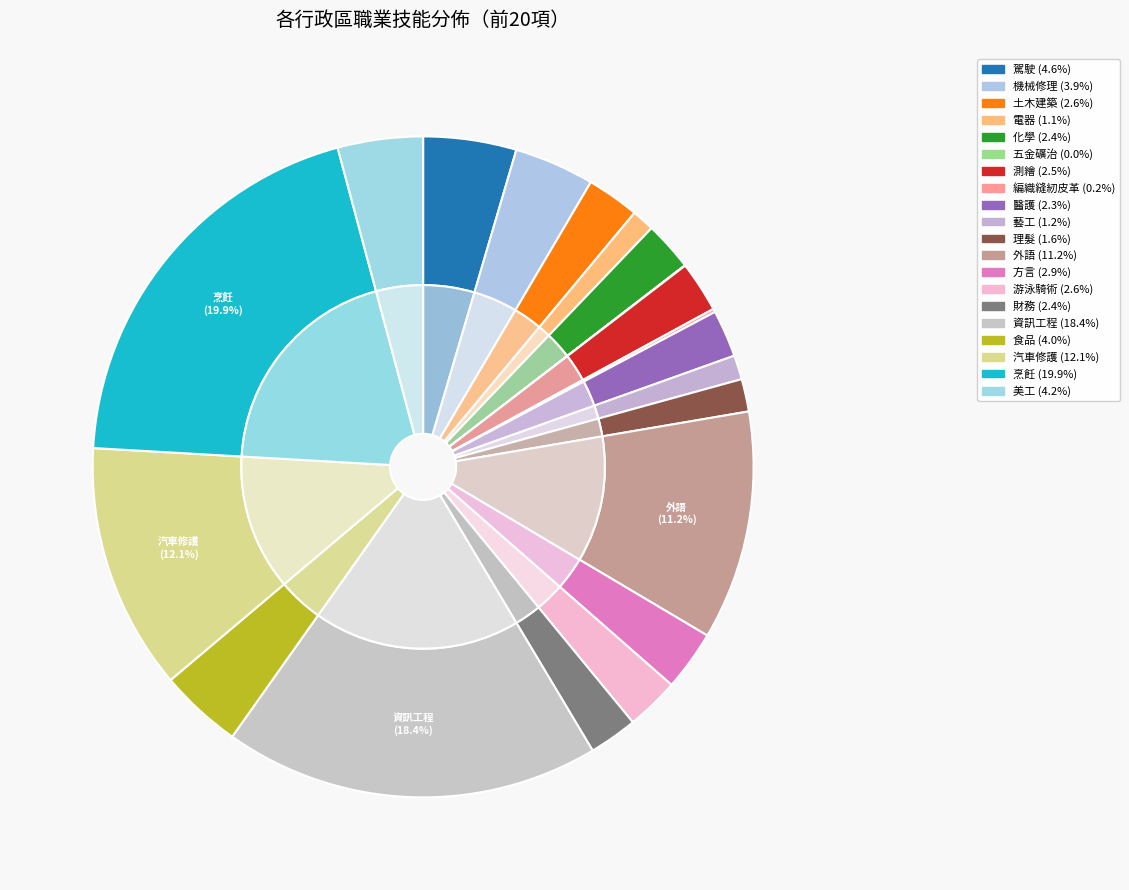

What percentage is the 游泳騎術 slice, to the nearest percent?

3%